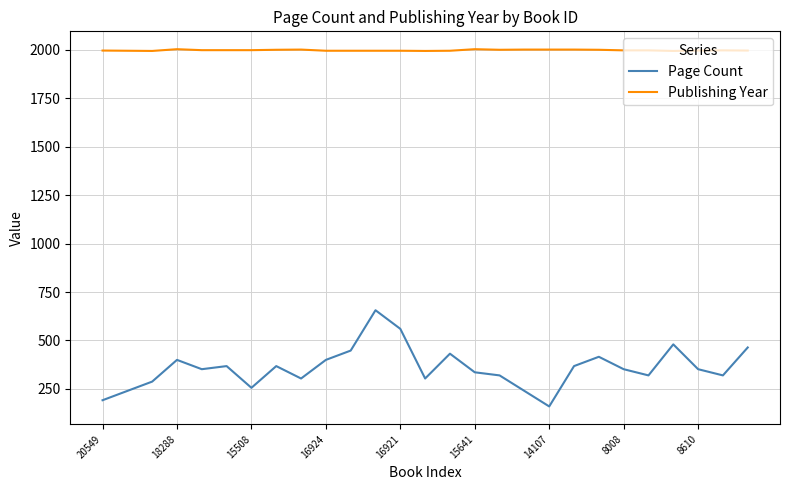

List the series in order of their overall mean, highest first.

Publishing Year, Page Count